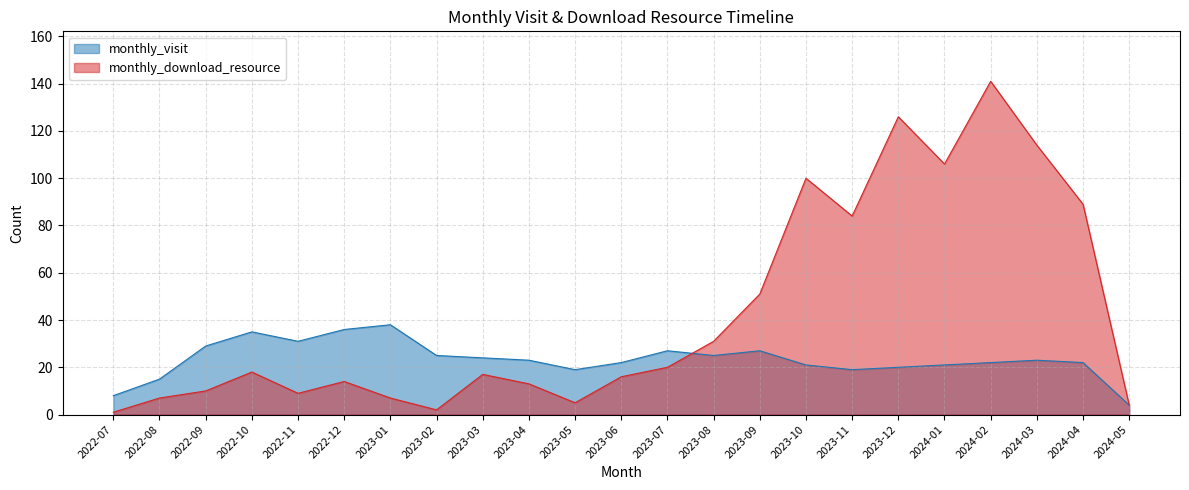

What is the difference between the monthly_visit values at 2023-12 and 2023-10?

1